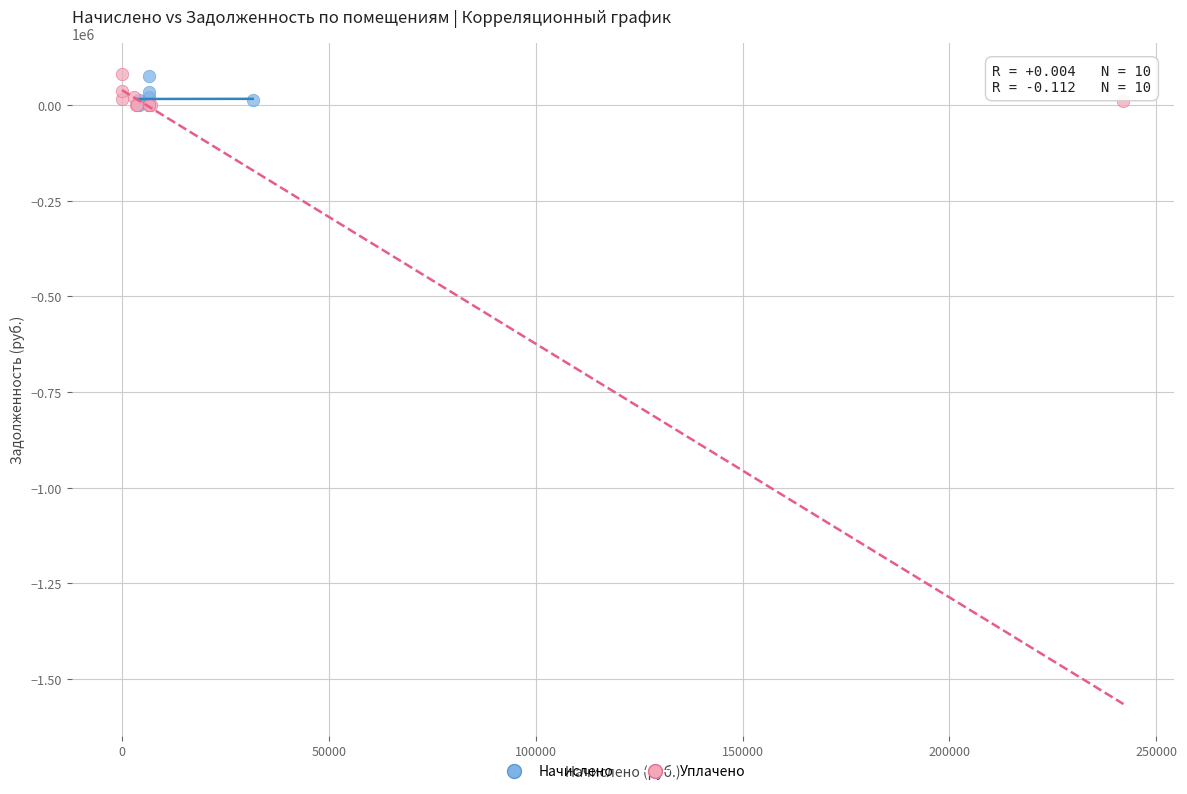

What are all the series names shown in the legend?

Начислено, Уплачено